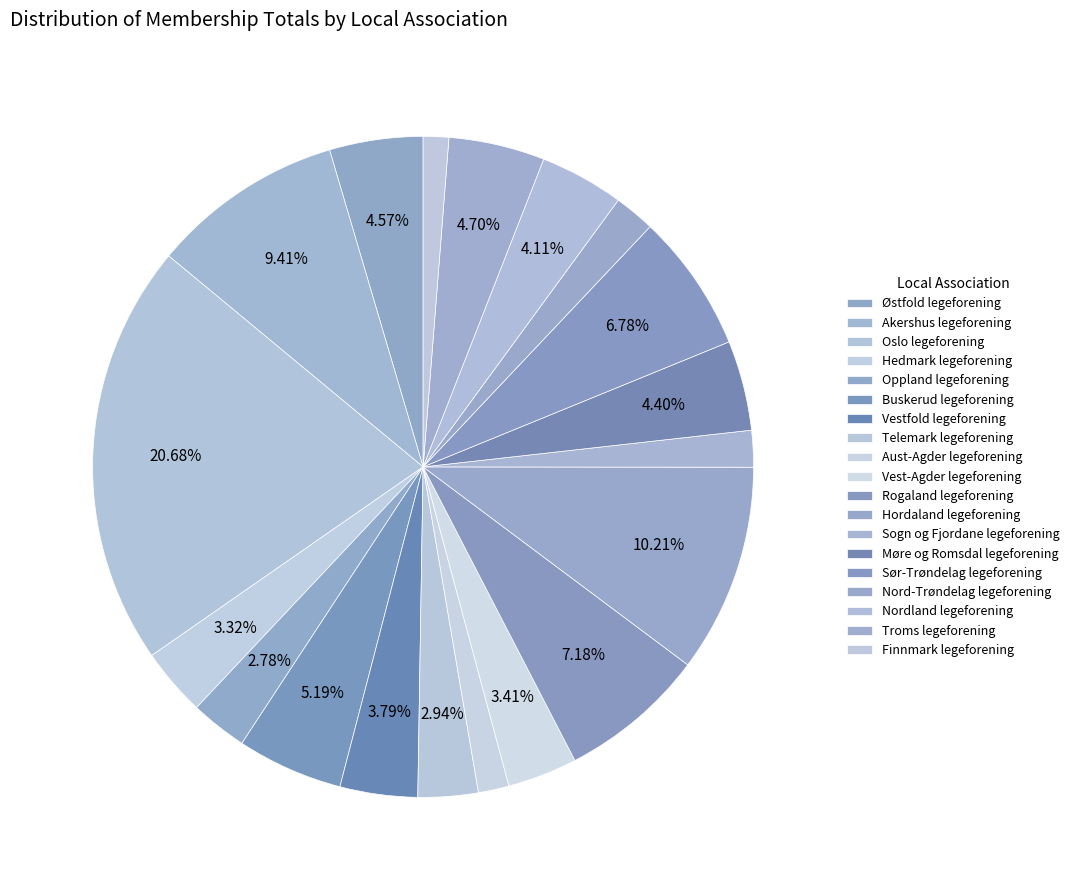

Is it true that Rogaland legeforening is 15% of the pie?

False